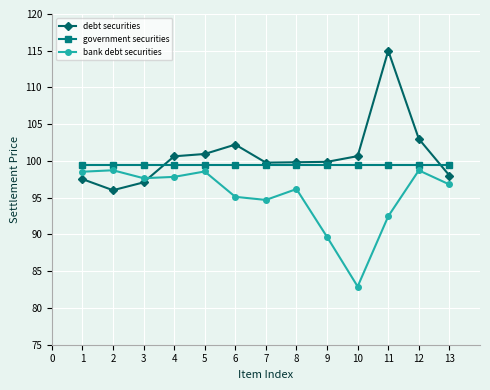

What is the sum of the government securities values at 11 and 8?

199.0